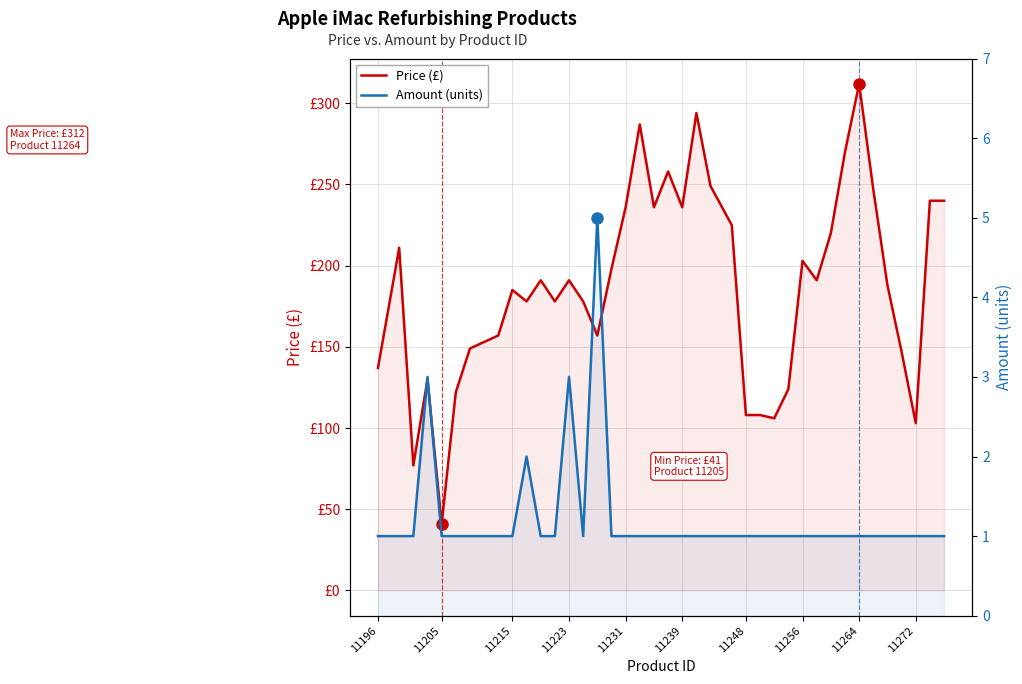

What is the value of the Price (£) point at the 9th from the left?

185